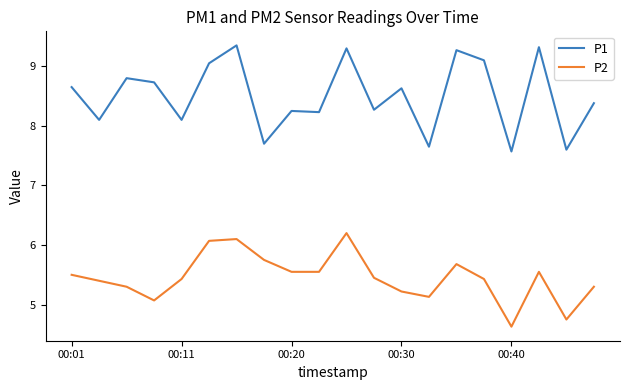

Which series has the largest range (max minus min)?

P1